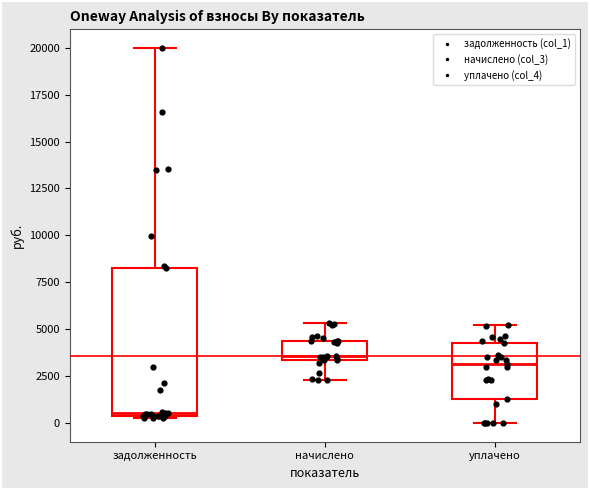

Which box is the tallest, from its lower edge to its upper edge?

задолженность